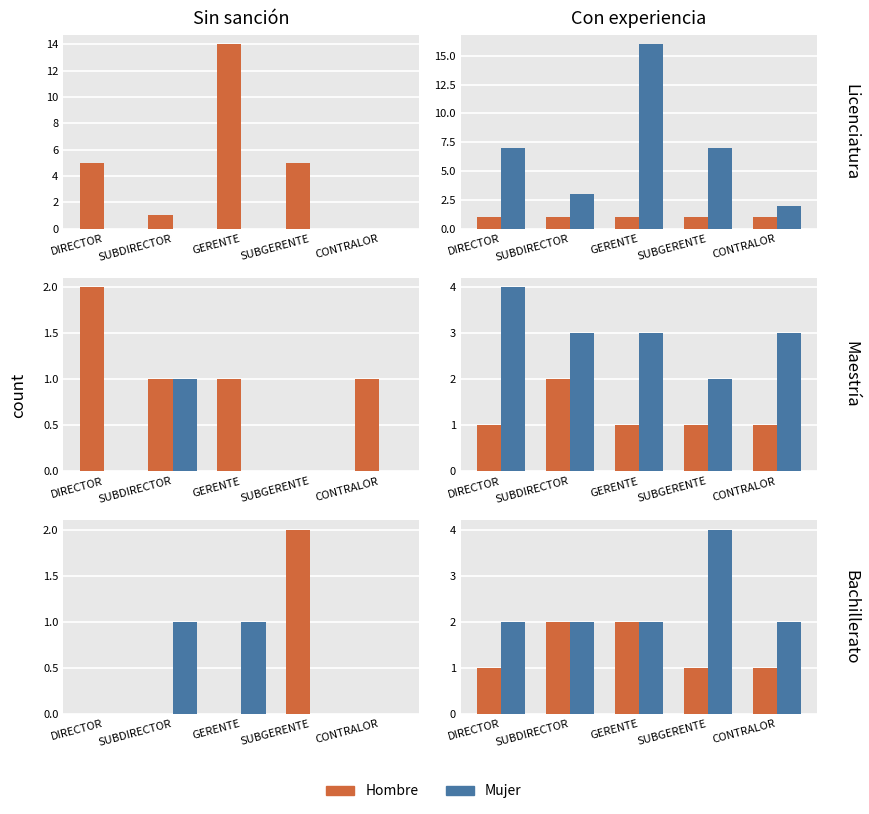

What value does the Mujer series have at SUBGERENTE?

4